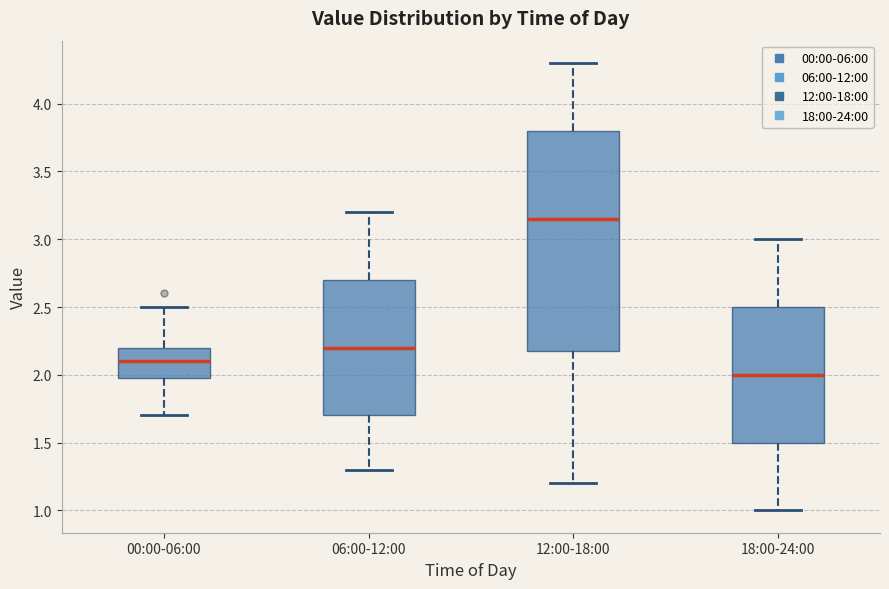

Which box's median line is the highest?

12:00-18:00